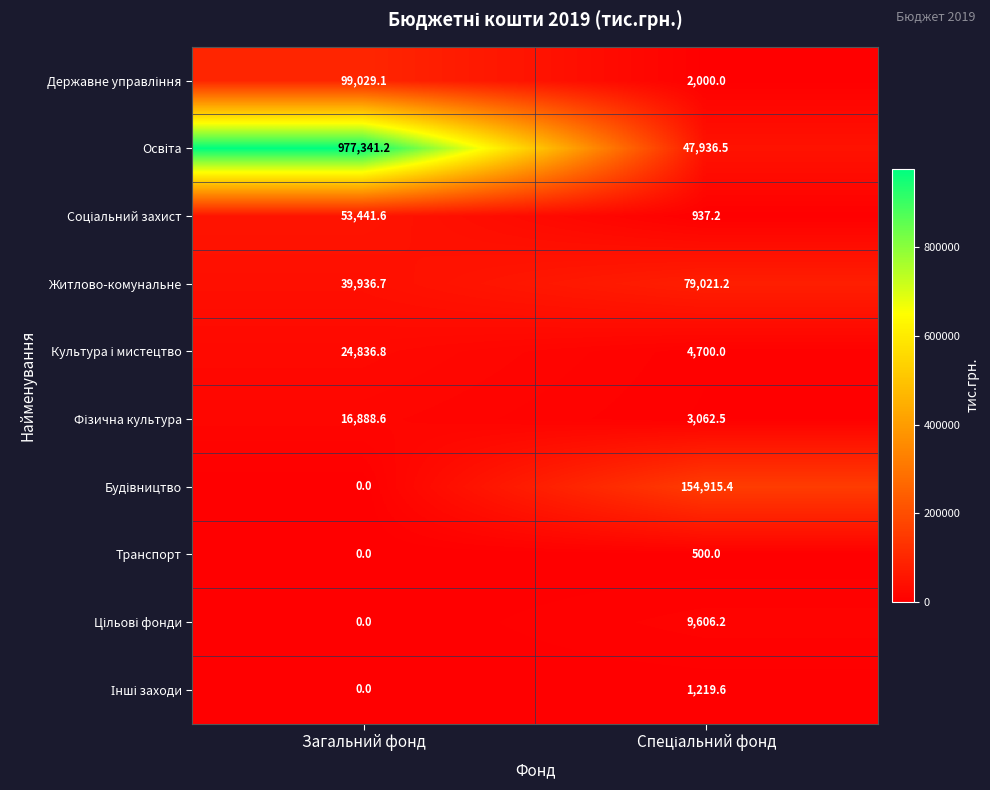

At which category is the sum across all series the highest?

Загальний фонд